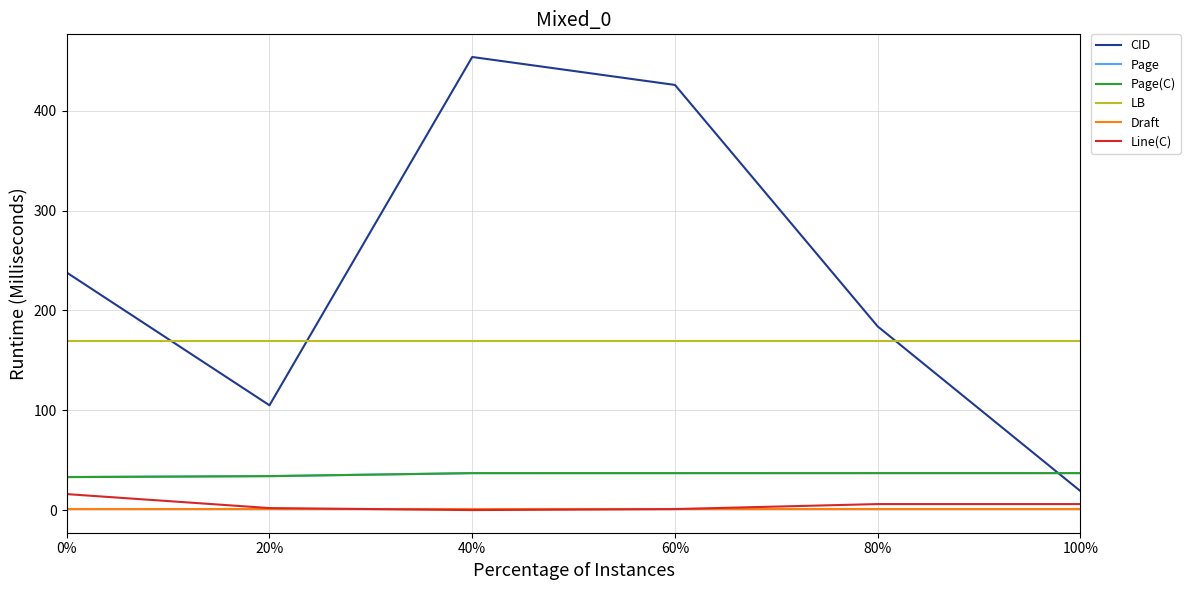

What is the average value of the Line(C) series?

5.2